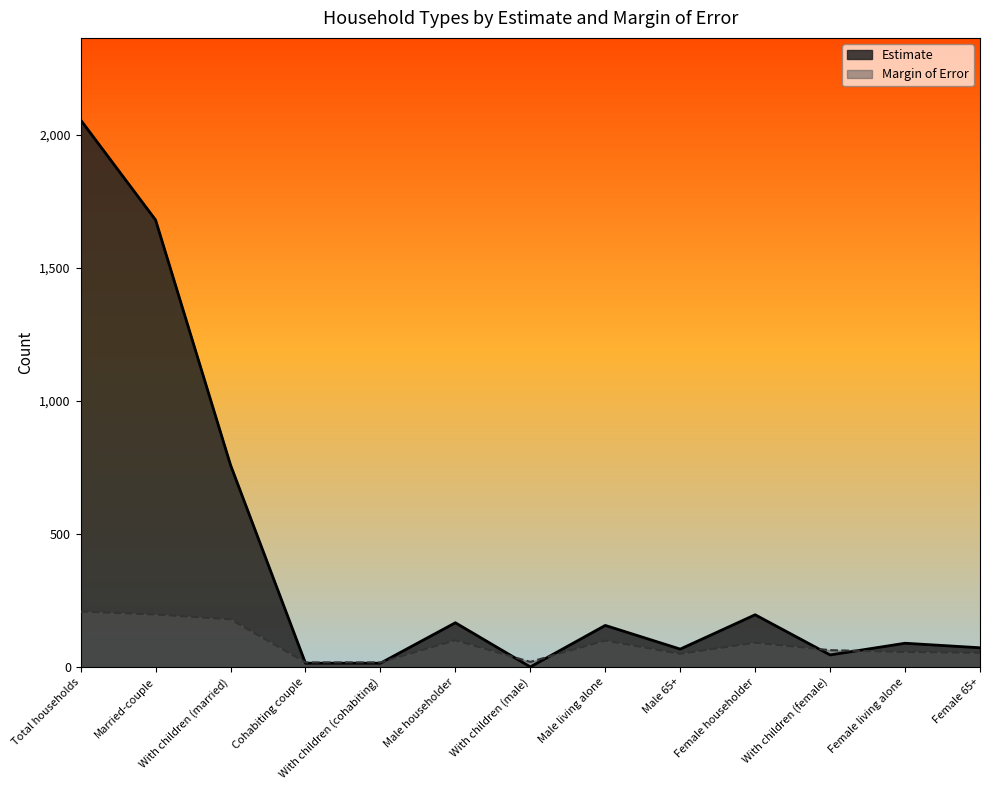

How many lines are shown in the chart?

2